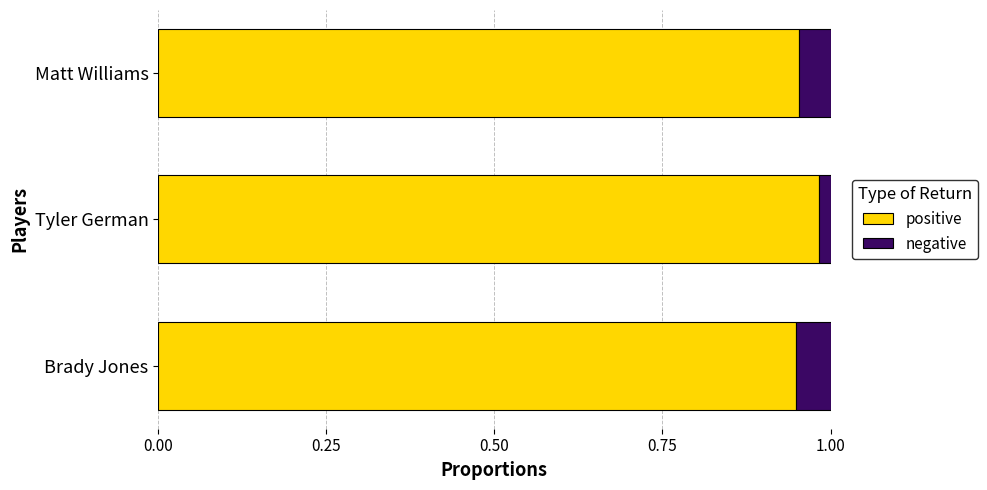

Count the positive values in the range 0 to 1.

3